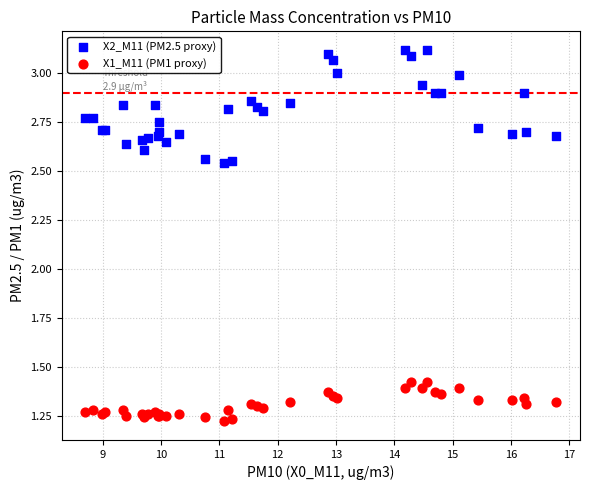

Which series has the largest Y range (max minus min)?

X2_M11 (PM2.5 proxy)